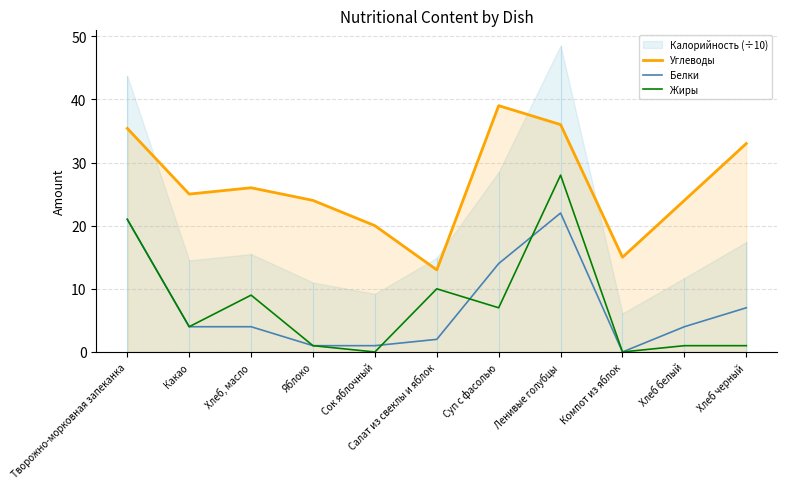

What position from the left is Творожно-морковная запеканка?

1